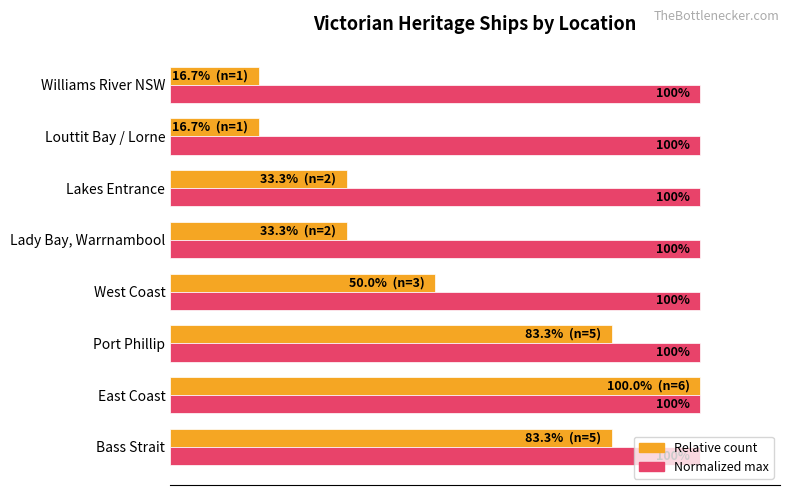

At which category is the sum across all series the highest?

East Coast